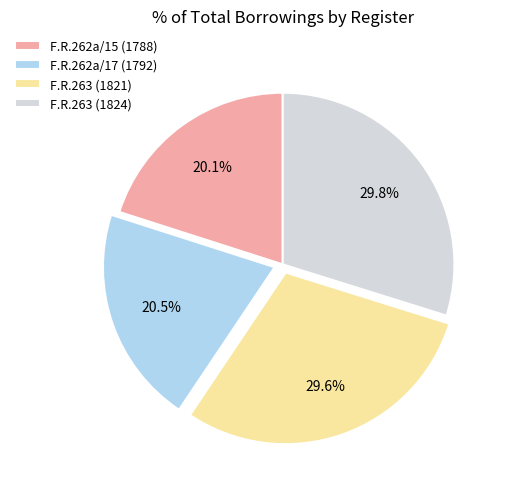

Is F.R.262a/17 (1792) the majority of the pie?

No